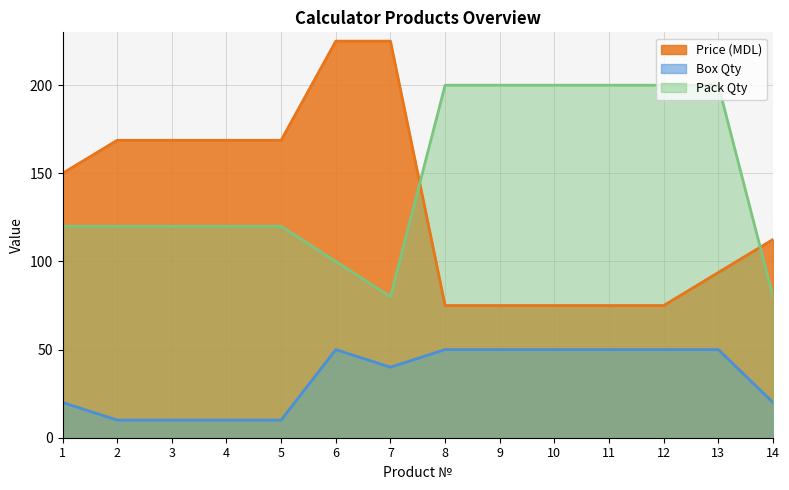

What is the value of the Price (MDL) point at the 10th from the left?

75.0